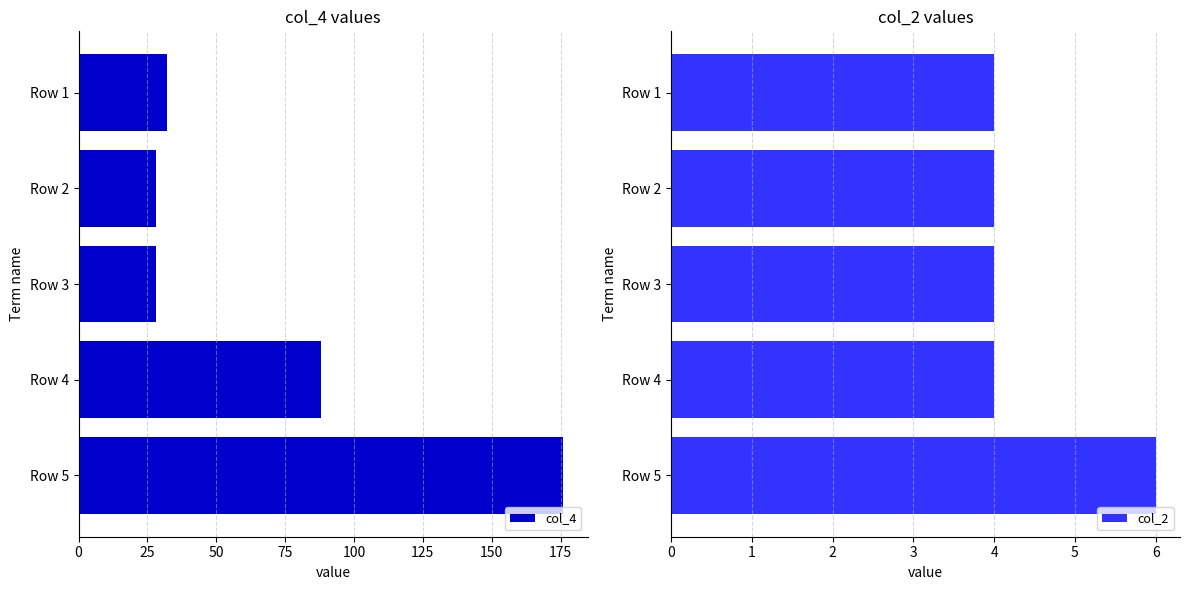

At which label is col_4 closest to 102?

Row 4